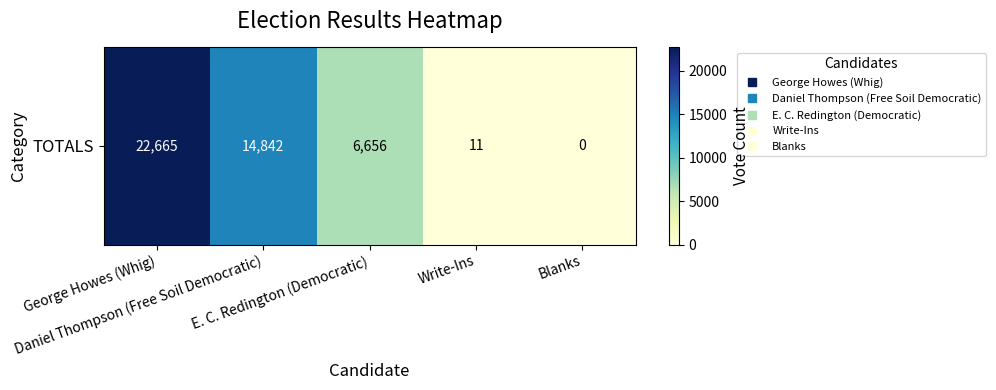

Reading right to left, transcribe all the data shown in this chart.

Blanks=0	Write-Ins=11	E. C. Redington (Democratic)=6656	Daniel Thompson (Free Soil Democratic)=14842	George Howes (Whig)=22665